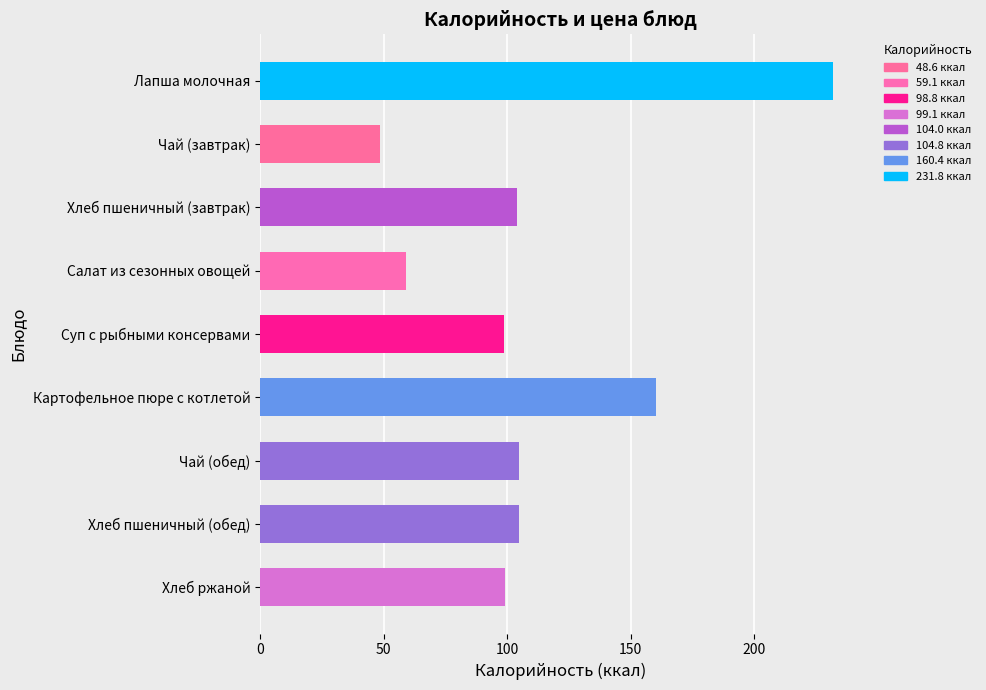

Approximately how many times larger is the value at Хлеб пшеничный (обед) compared to Чай (завтрак)?

2.2